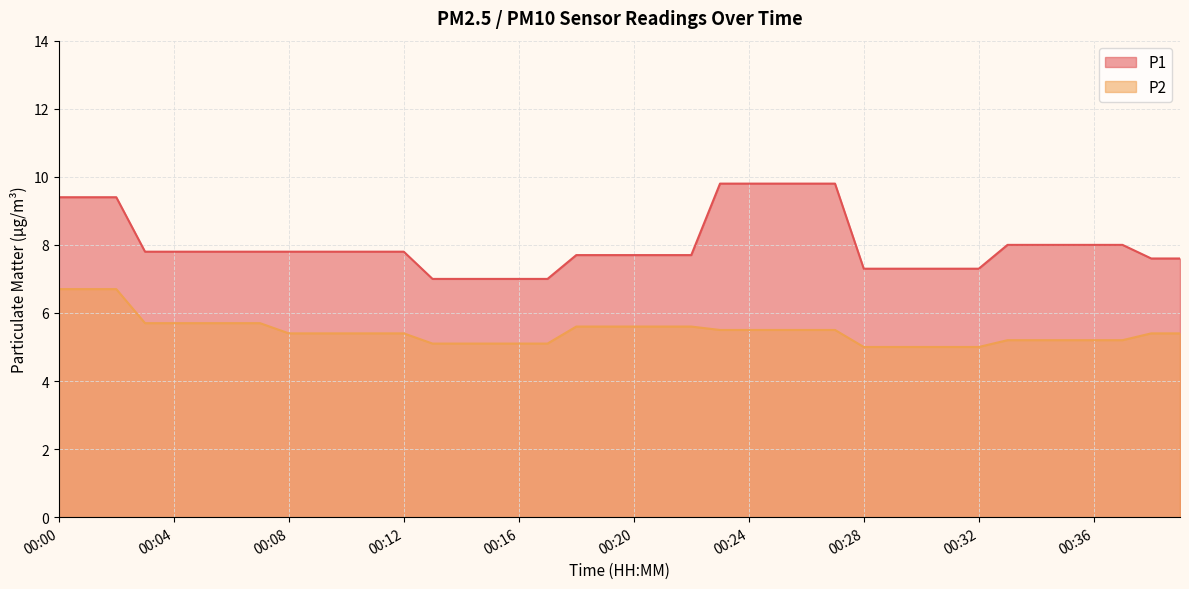

True or false: P1 and P2 cross at least once.

False